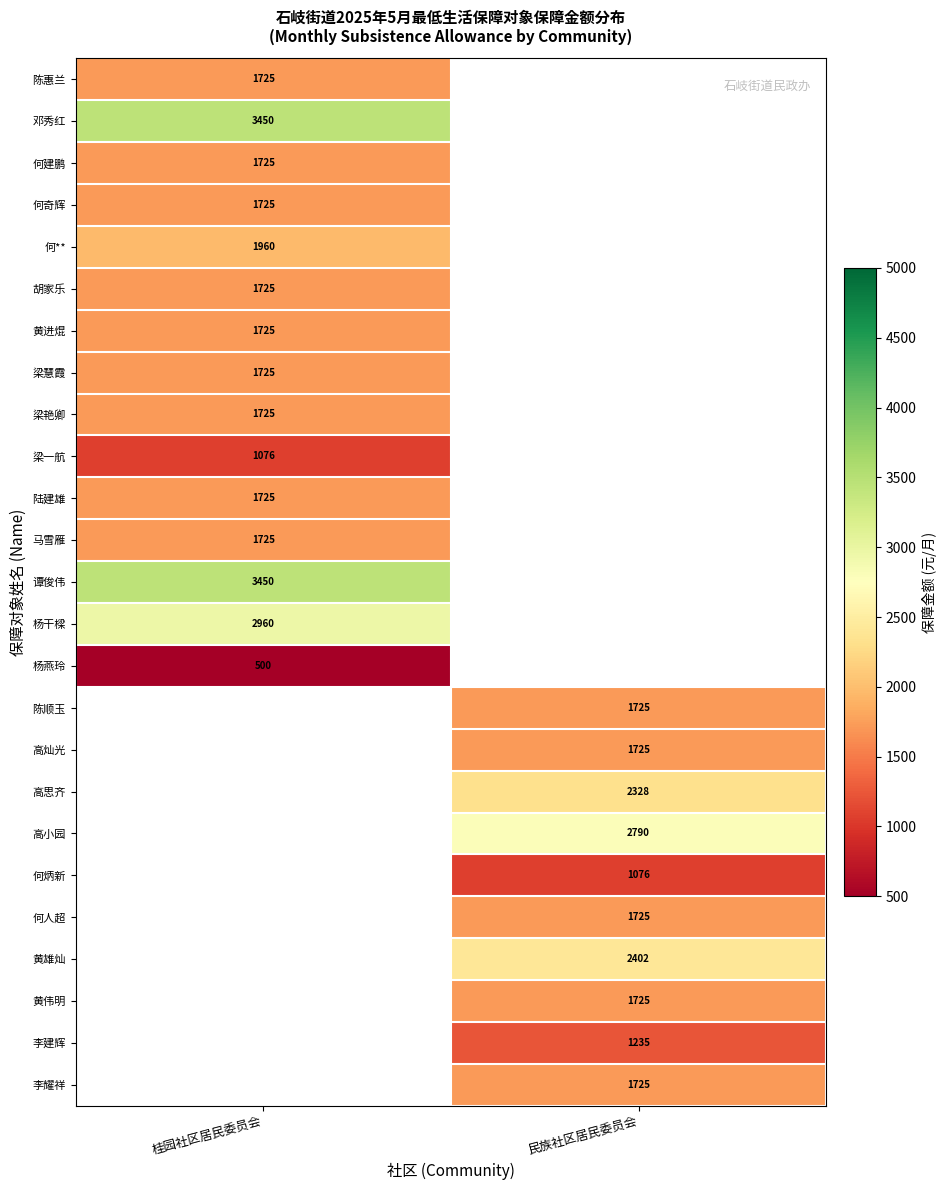

Which has a higher value, 民族社区居民委员会 or 桂园社区居民委员会?

桂园社区居民委员会